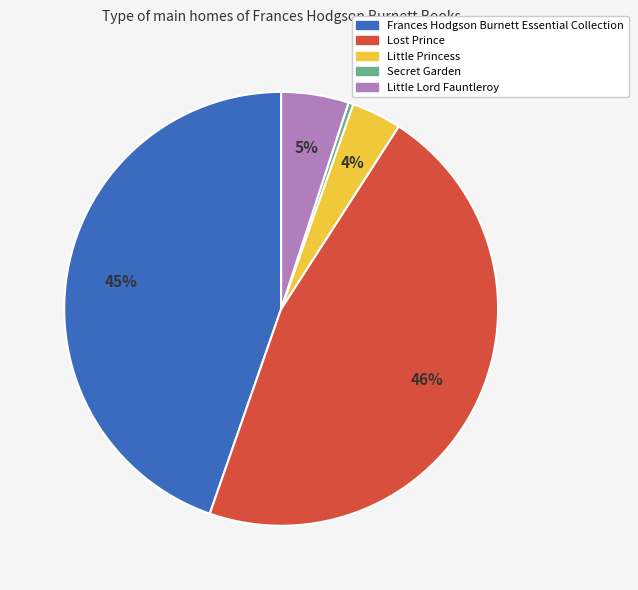

Is Little Lord Fauntleroy the majority of the pie?

No